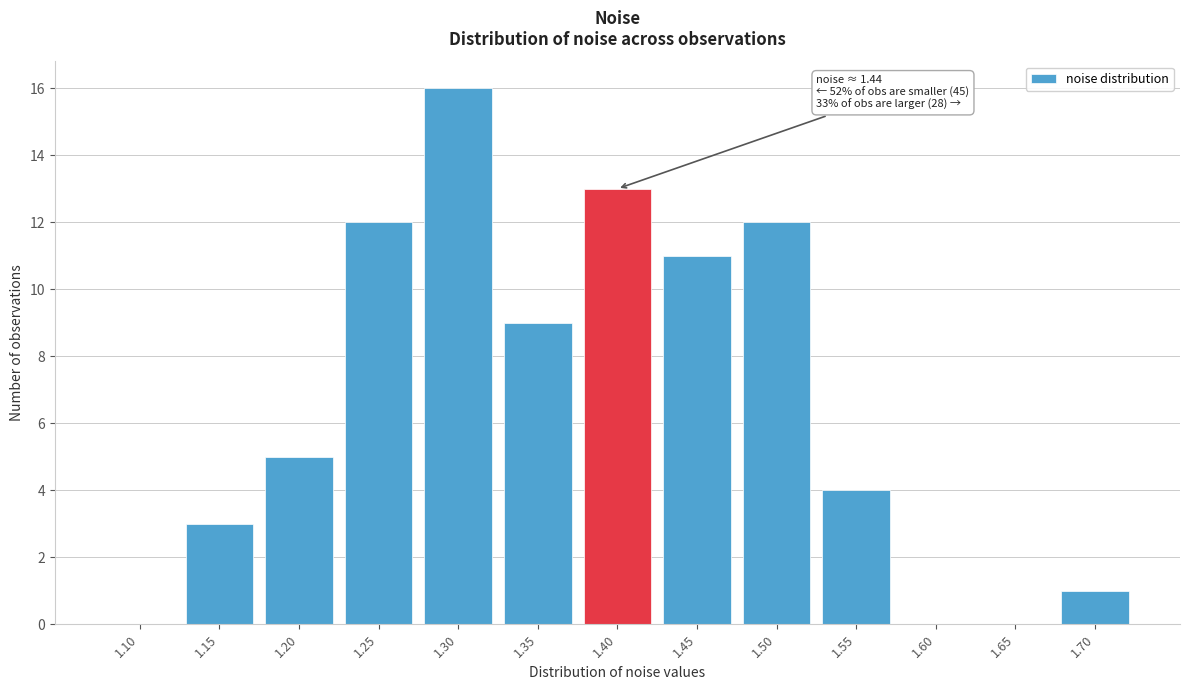

Reading left to right, list all the values displayed in this chart.

1.10=0	1.15=3	1.20=5	1.25=12	1.30=16	1.35=9	1.40=13	1.45=11	1.50=12	1.55=4	1.60=0	1.65=0	1.70=1